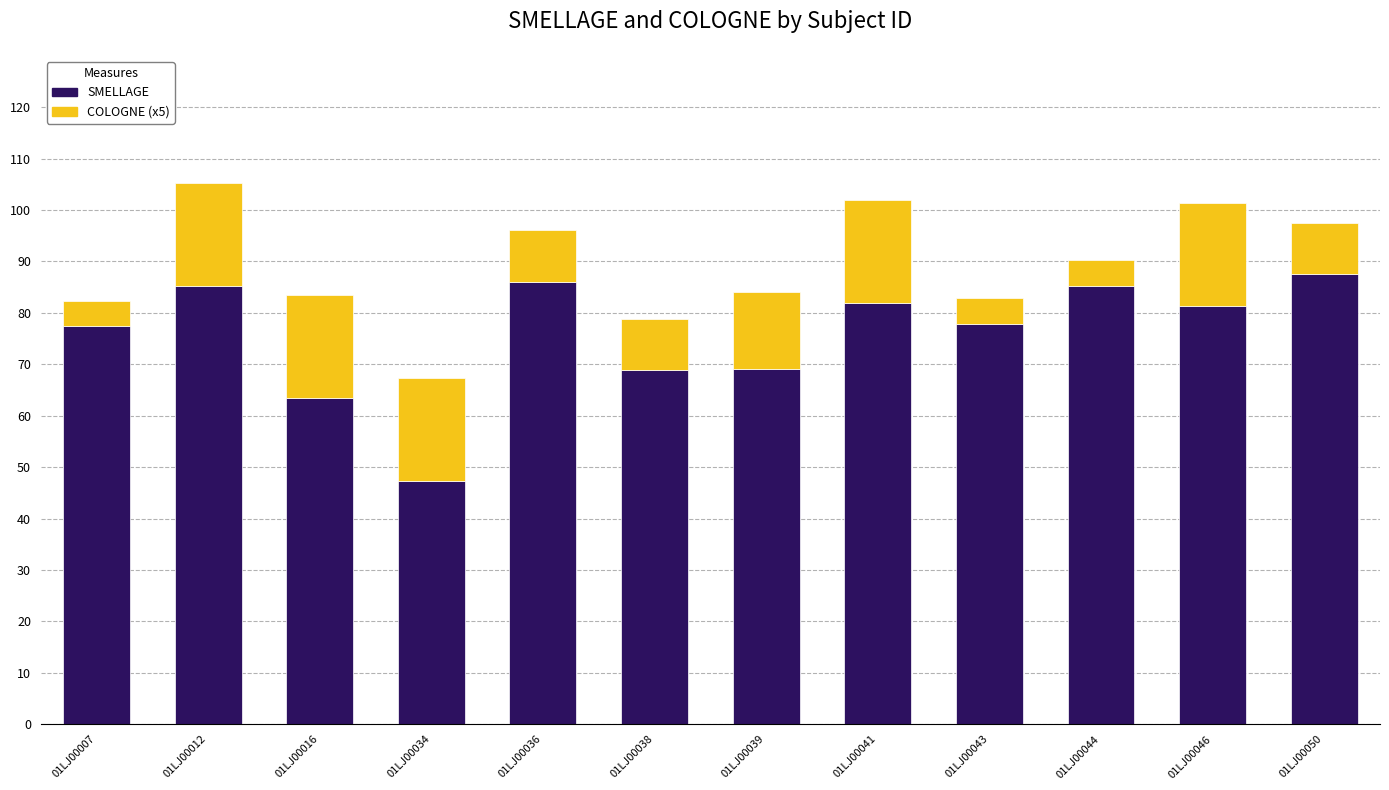

Which category has the highest value in the SMELLAGE series?

01LJ00050